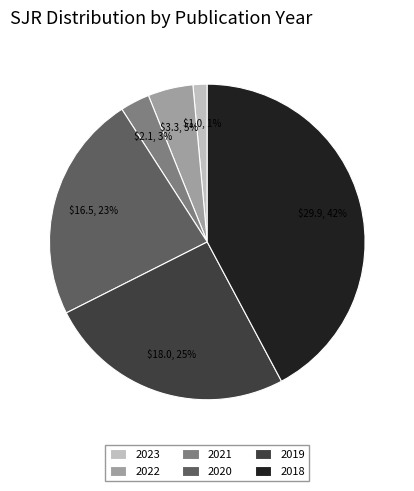

What is the largest slice in the pie chart?

2018